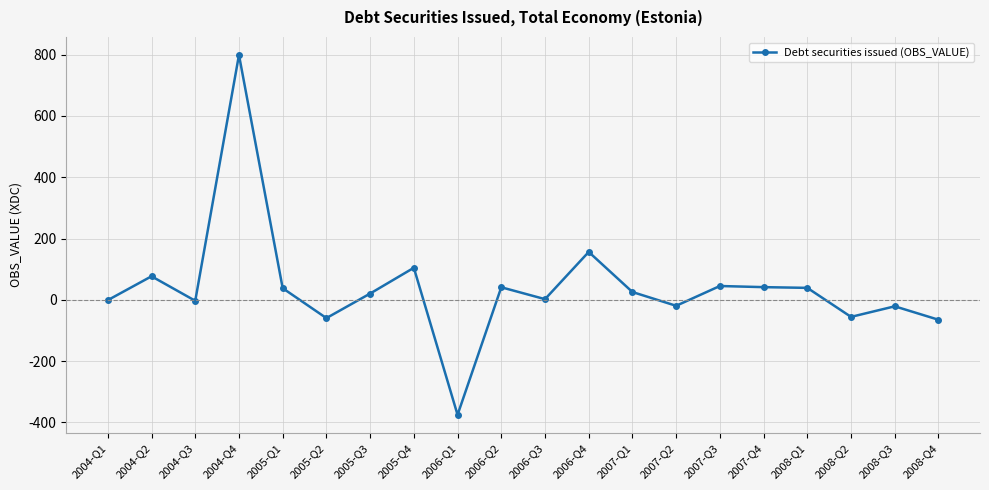

Between 2006-Q2 and 2006-Q1, which is larger?

2006-Q2